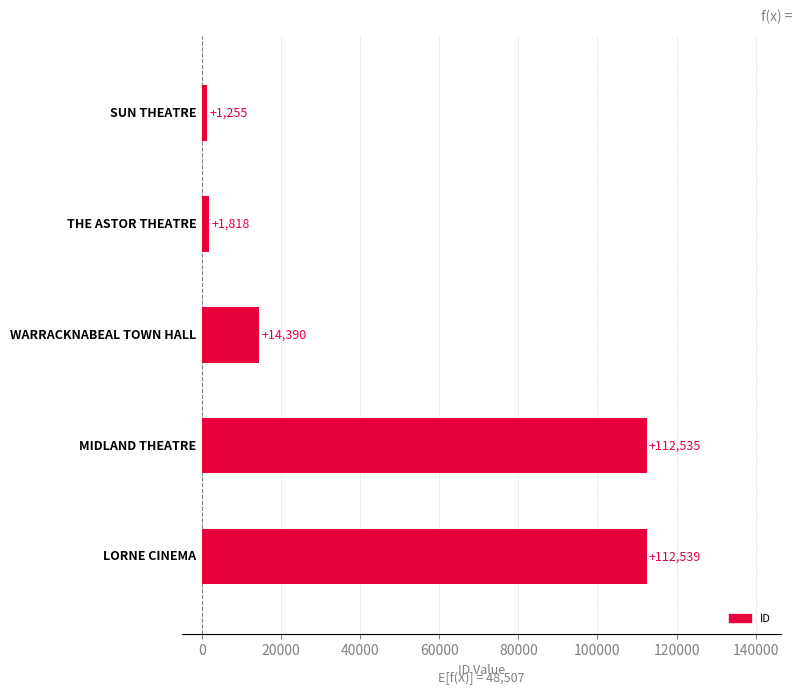

What is the minimum value shown in the chart?

1255